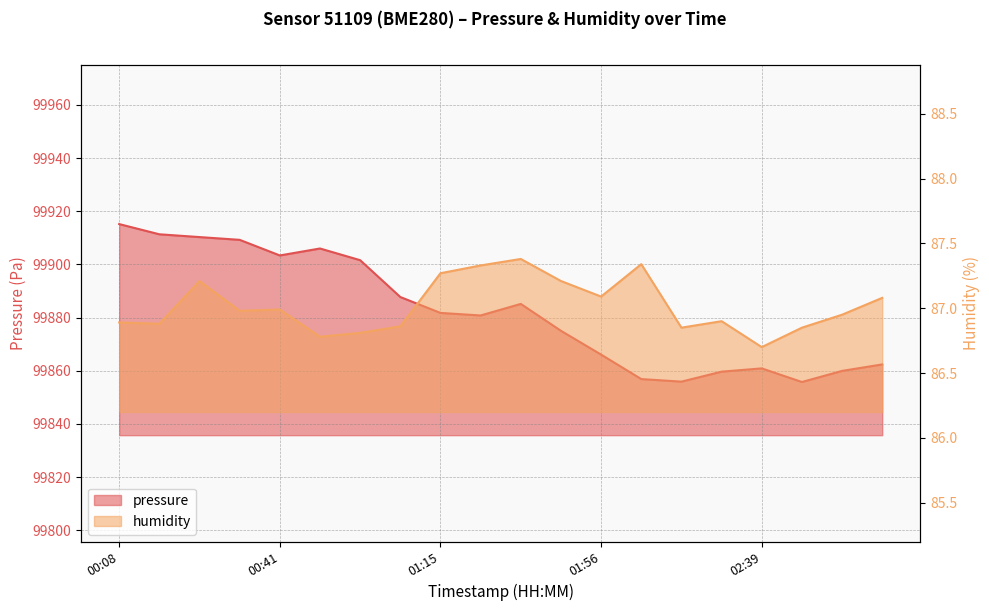

What are all the series names shown in the legend?

pressure, humidity